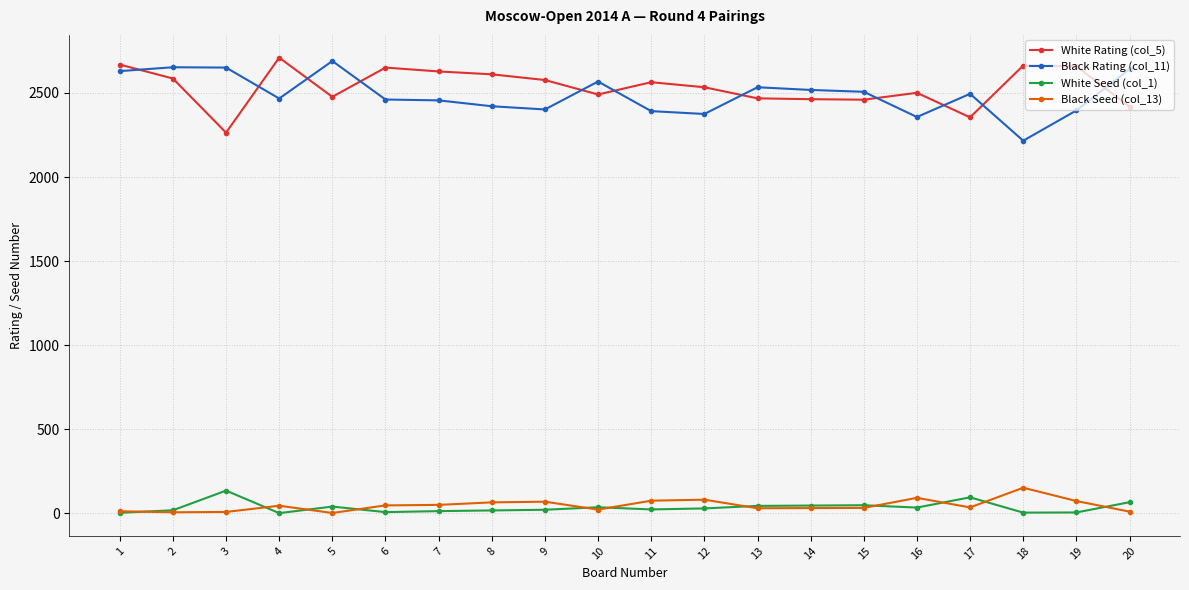

Rank the series at 20 from highest to lowest value.

Black Rating (col_11), White Rating (col_5), White Seed (col_1), Black Seed (col_13)